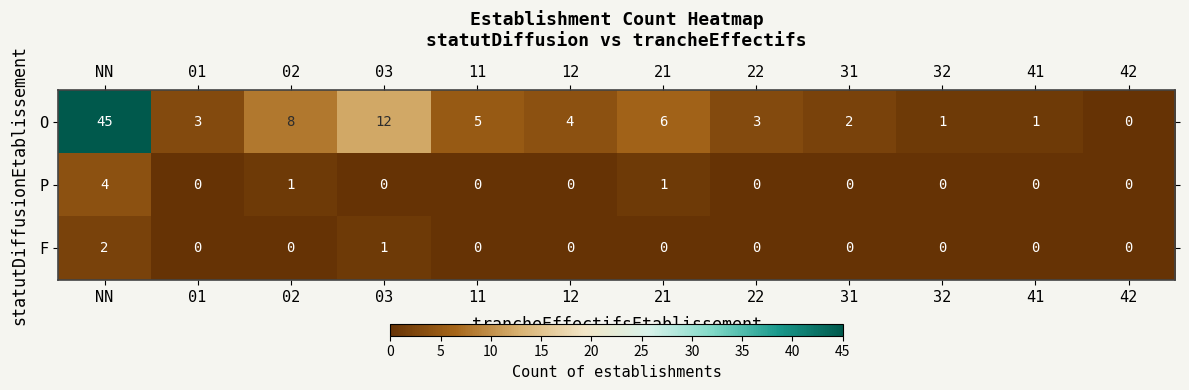

How many F values are between 0 and 1?

11